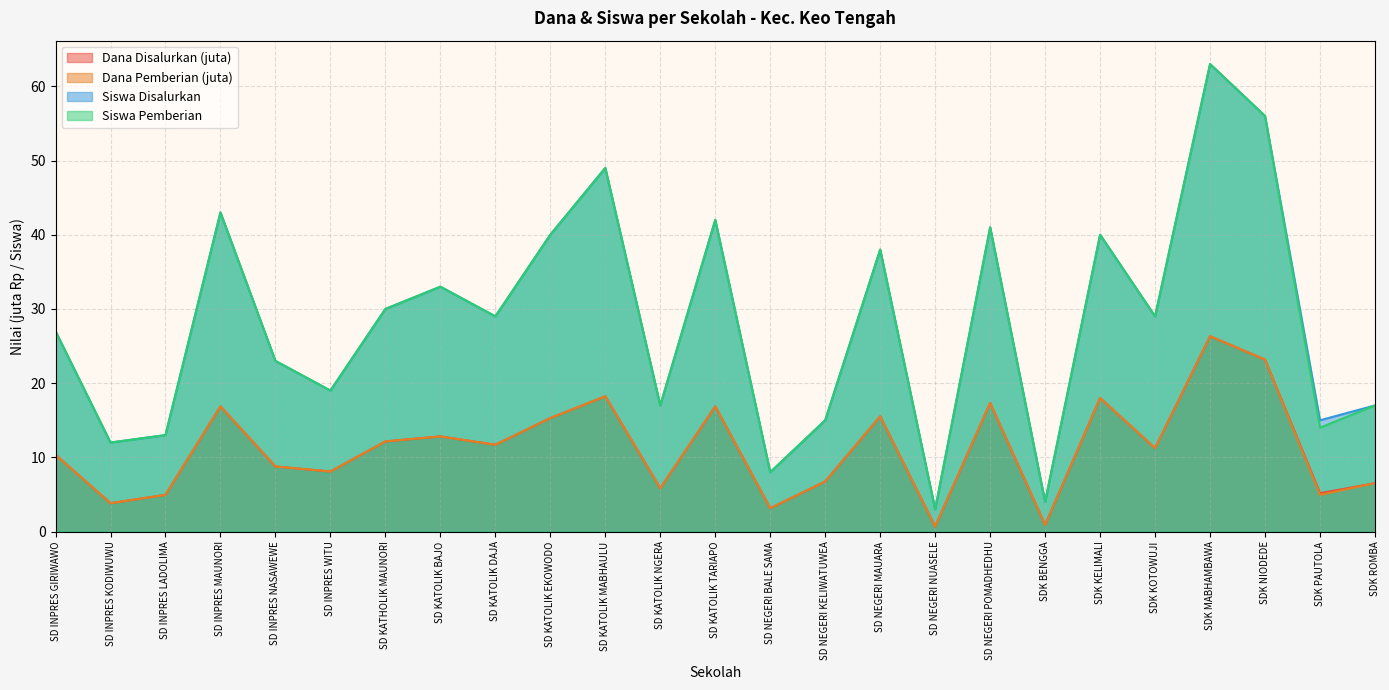

At which label does Siswa Disalurkan reach its minimum?

SD NEGERI NUASELE